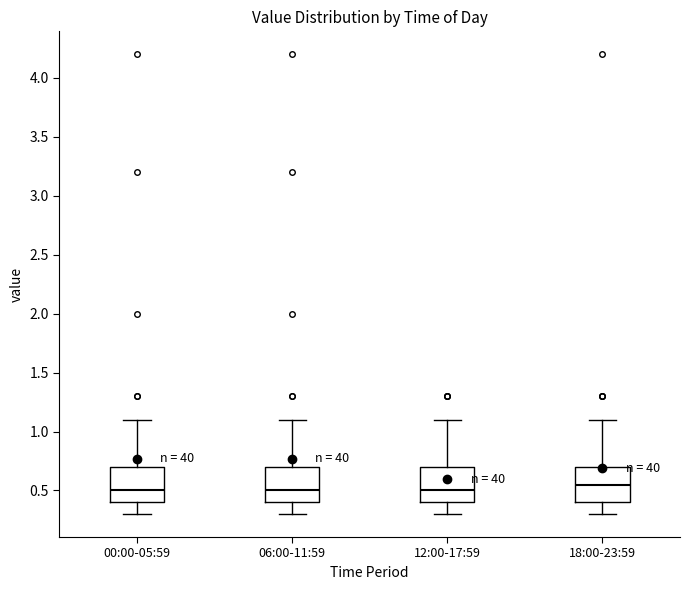

Reading left to right, transcribe this box plot: for each box, give where its median line is, the range the box spans, and where its two whiskers end, as read against the y-axis. The values are not printed on the chart, so give them approximately, as read against the axis.

00:00-05:59: median 0.50, box 0.40 to 0.70, whiskers 0.30 to 1.10
06:00-11:59: median 0.50, box 0.40 to 0.70, whiskers 0.30 to 1.10
12:00-17:59: median 0.50, box 0.40 to 0.70, whiskers 0.30 to 1.10
18:00-23:59: median 0.55, box 0.40 to 0.70, whiskers 0.30 to 1.10